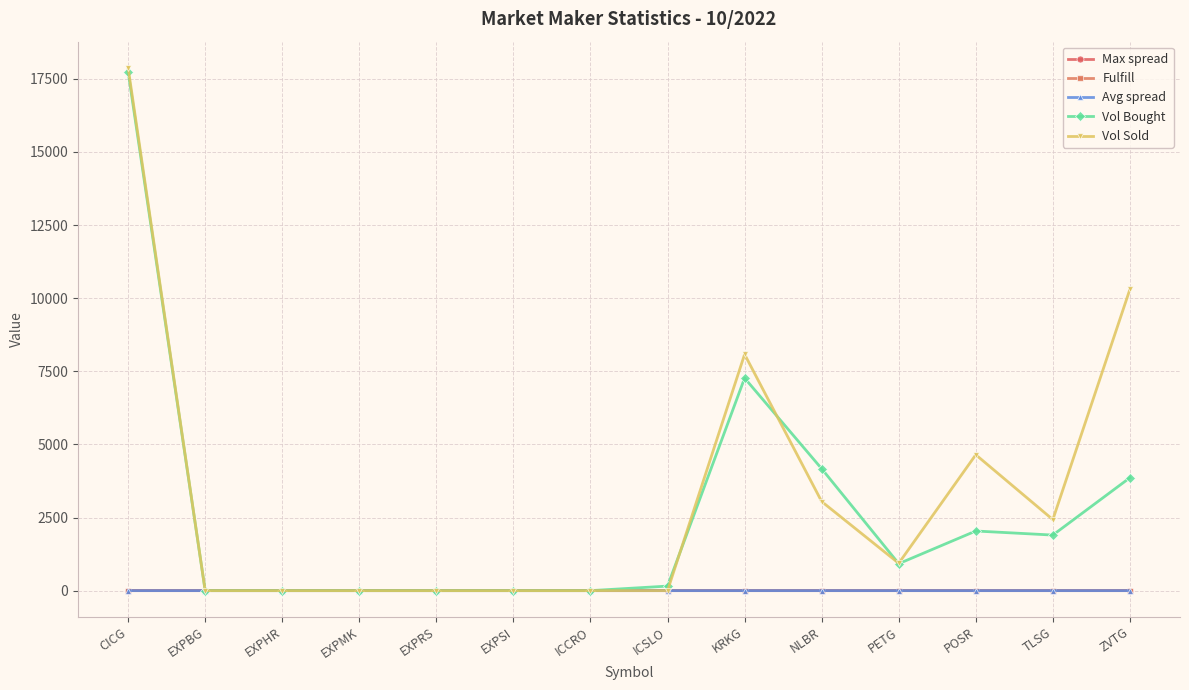

True or false: Vol Sold has a value of 0.0 at EXPRS.

True